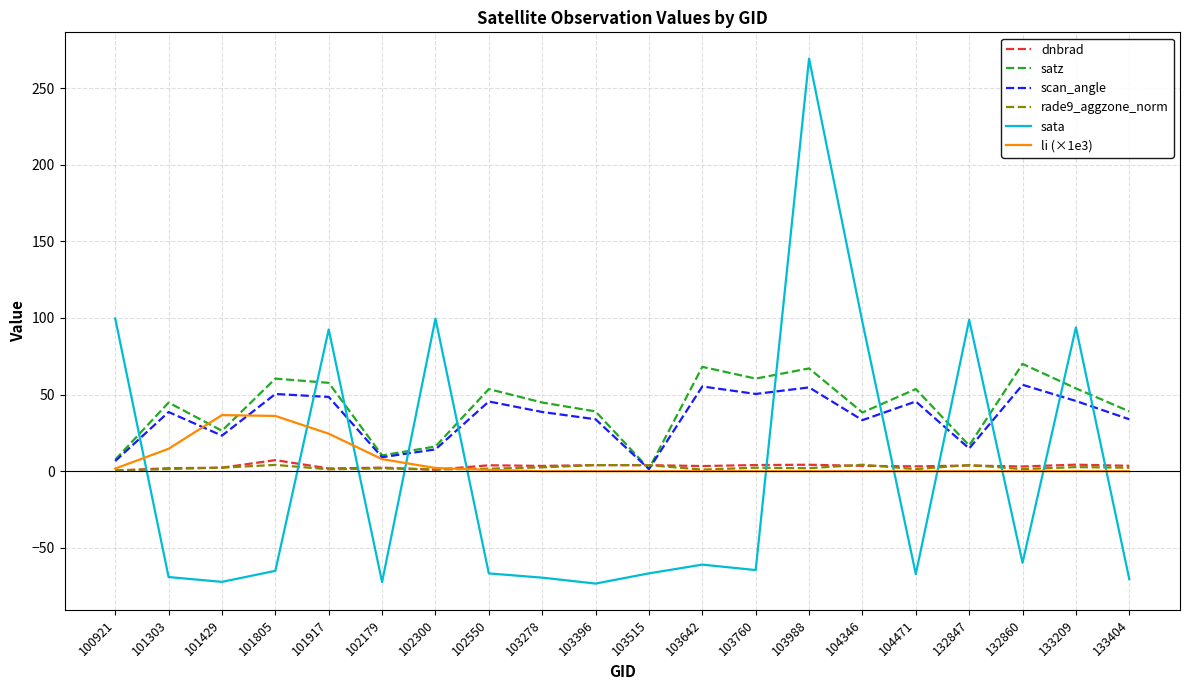

Where do sata and satz first cross each other?

100921 and 101303